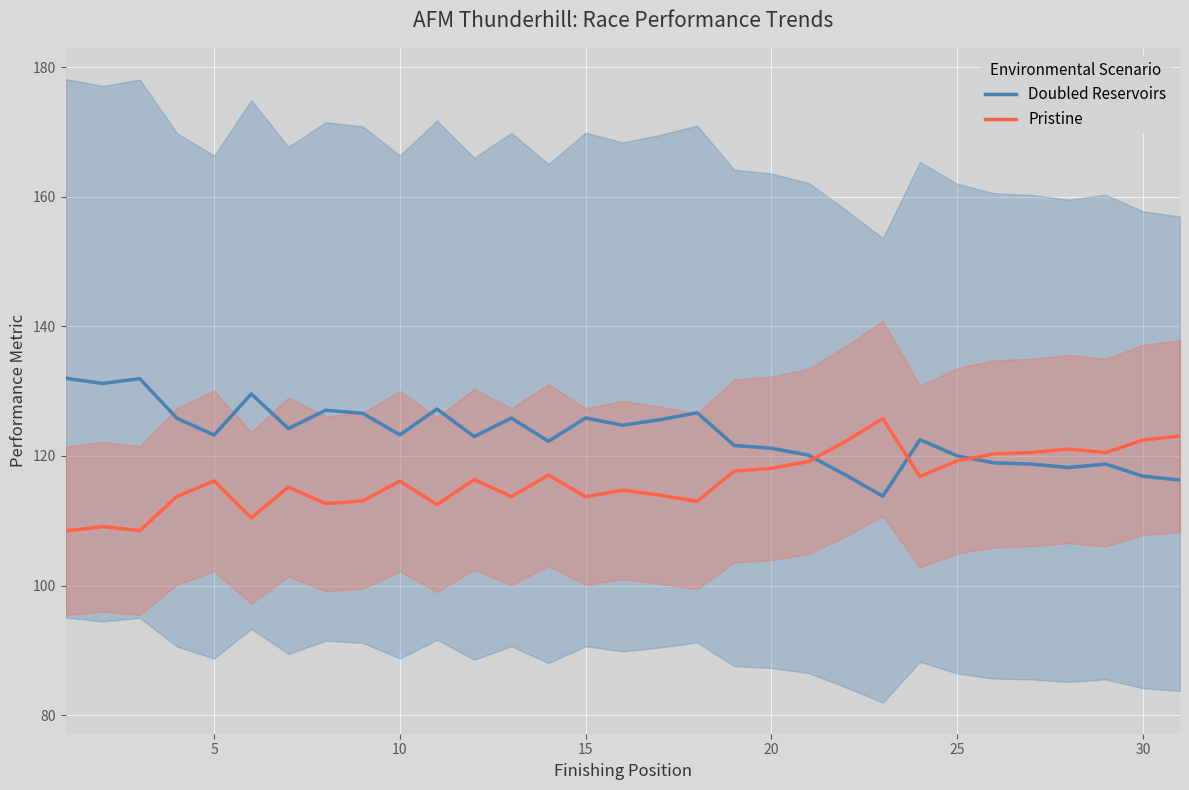

What is the maximum value for Pristine?

125.8